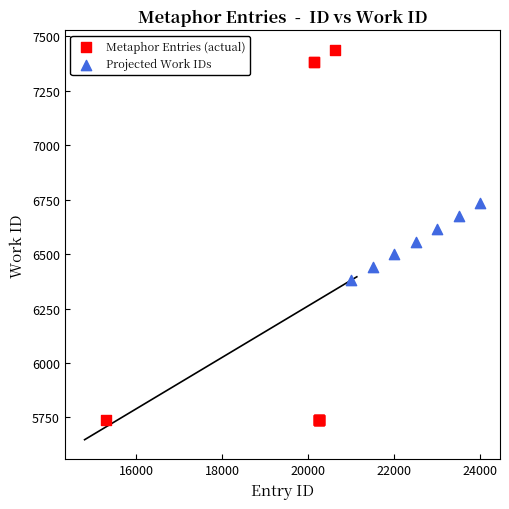

Which series has the widest spread of Y values?

Metaphor Entries (actual)